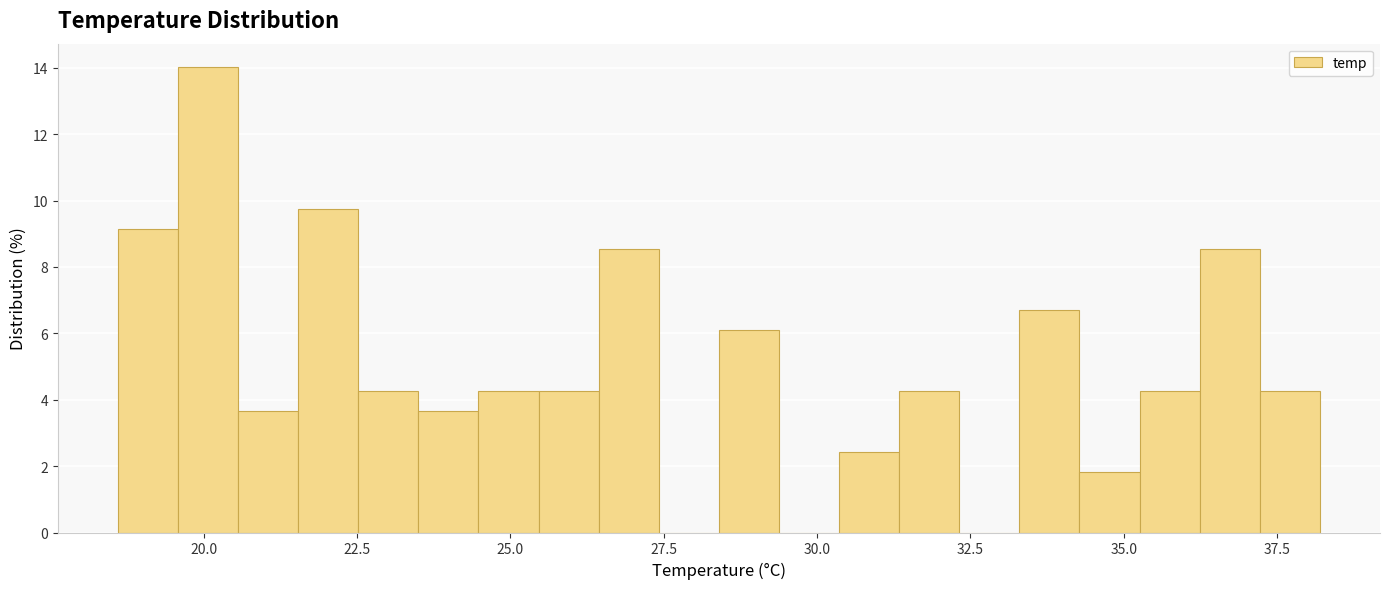

Around what value on the x-axis is the tallest bar? Give the approximate position of its centre, as read against the axis.

20.0